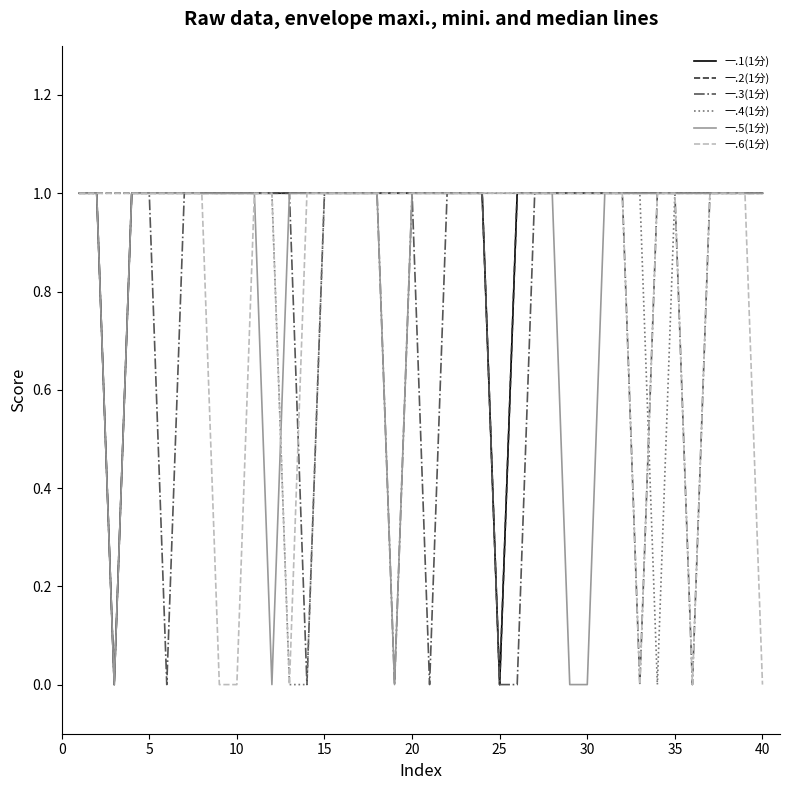

What are all the series names shown in the legend?

一.1(1分), 一.2(1分), 一.3(1分), 一.4(1分), 一.5(1分), 一.6(1分)